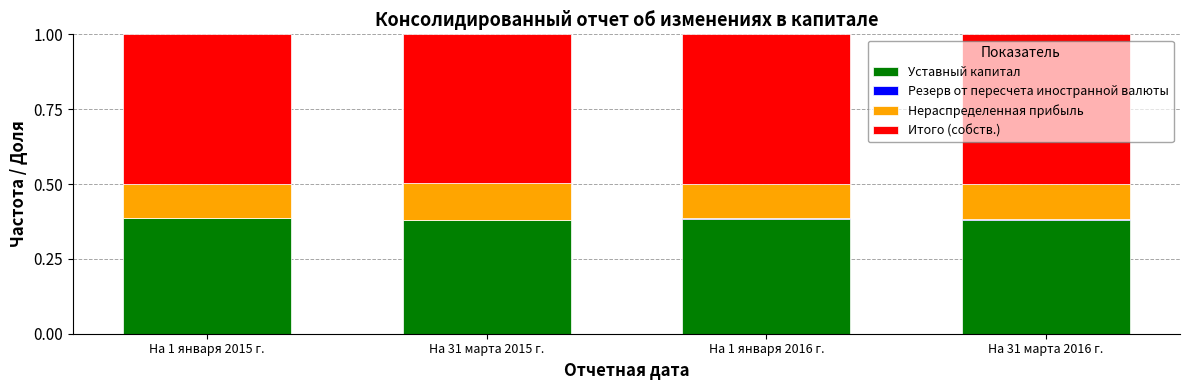

What is the sum of all Уставный капитал values?

1.5